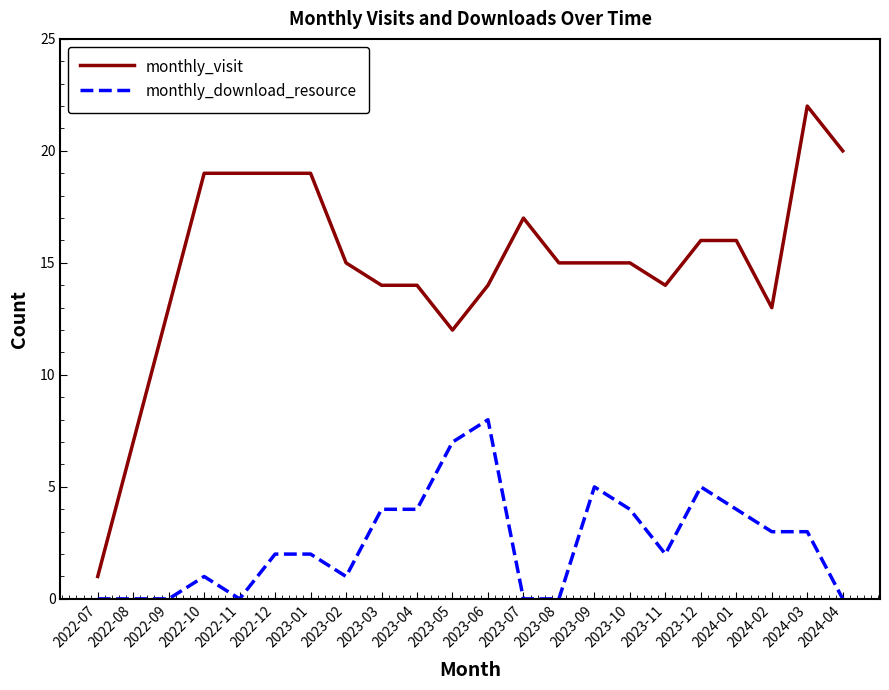

What is the spread (max minus min) of values at 2023-09?

10